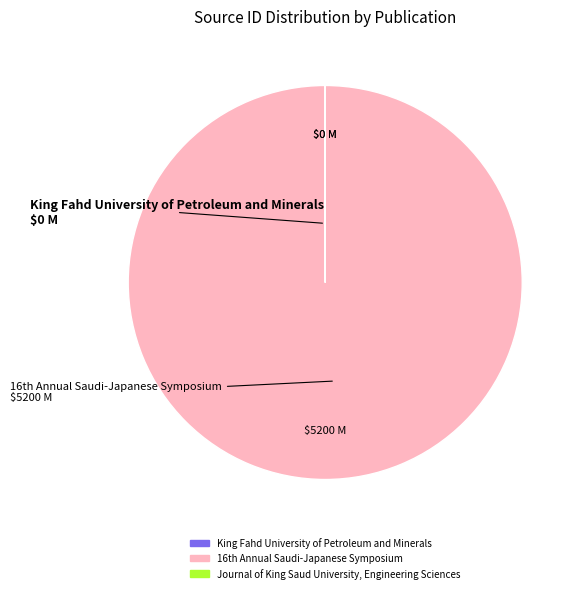

Is there a majority slice in this chart?

Yes